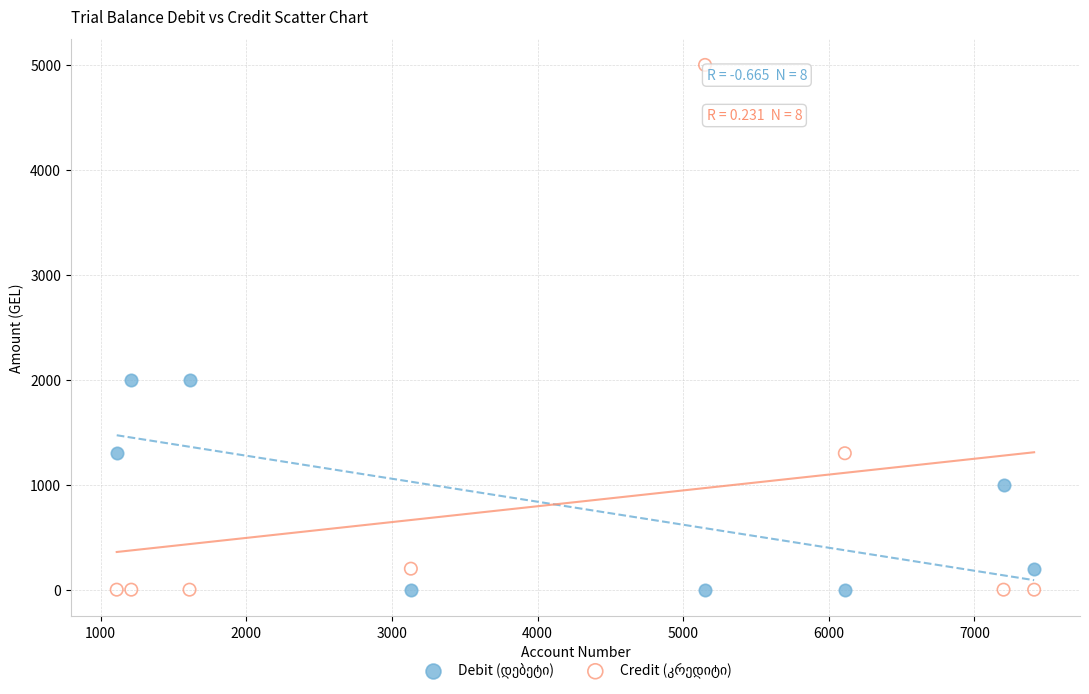

What is the X range (max minus min) for the scatter plot?

6300